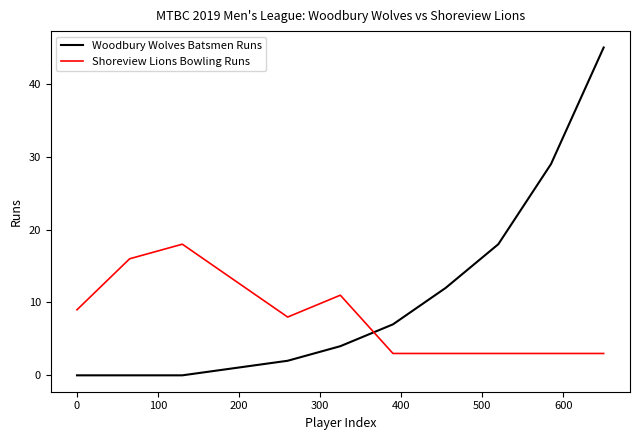

True or false: Woodbury Wolves Batsmen Runs and Shoreview Lions Bowling Runs intersect in this chart.

True